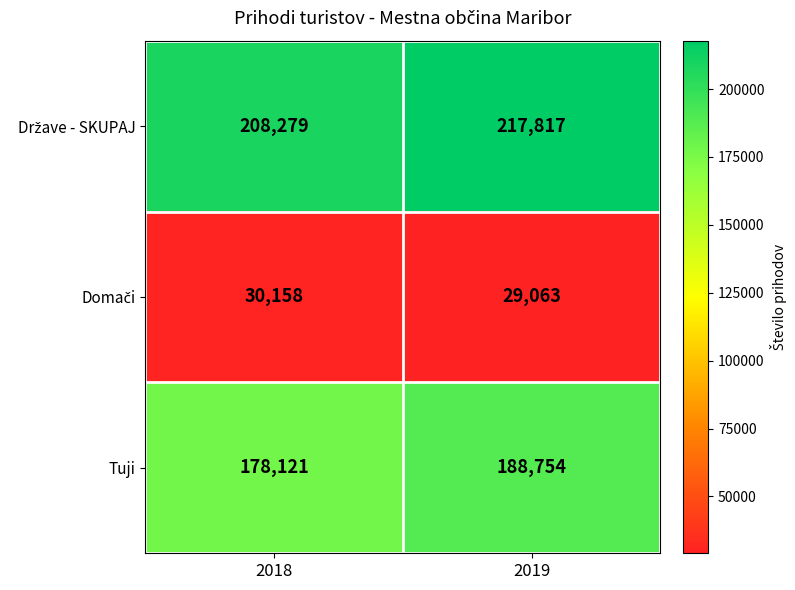

At which label is Tuji closest to 183437?

2018